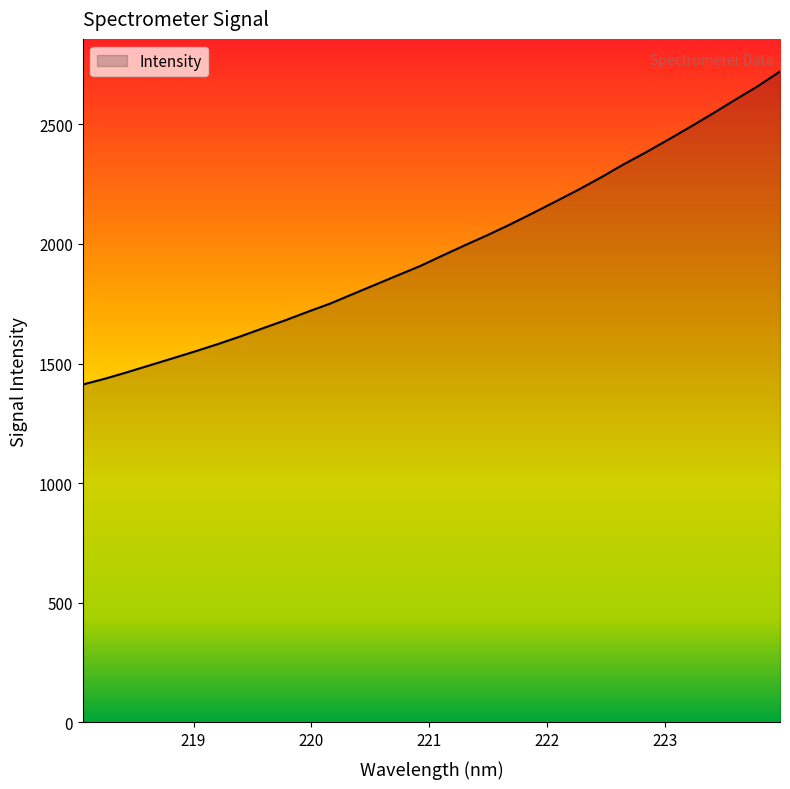

What is the maximum value shown in the chart?

2720.6